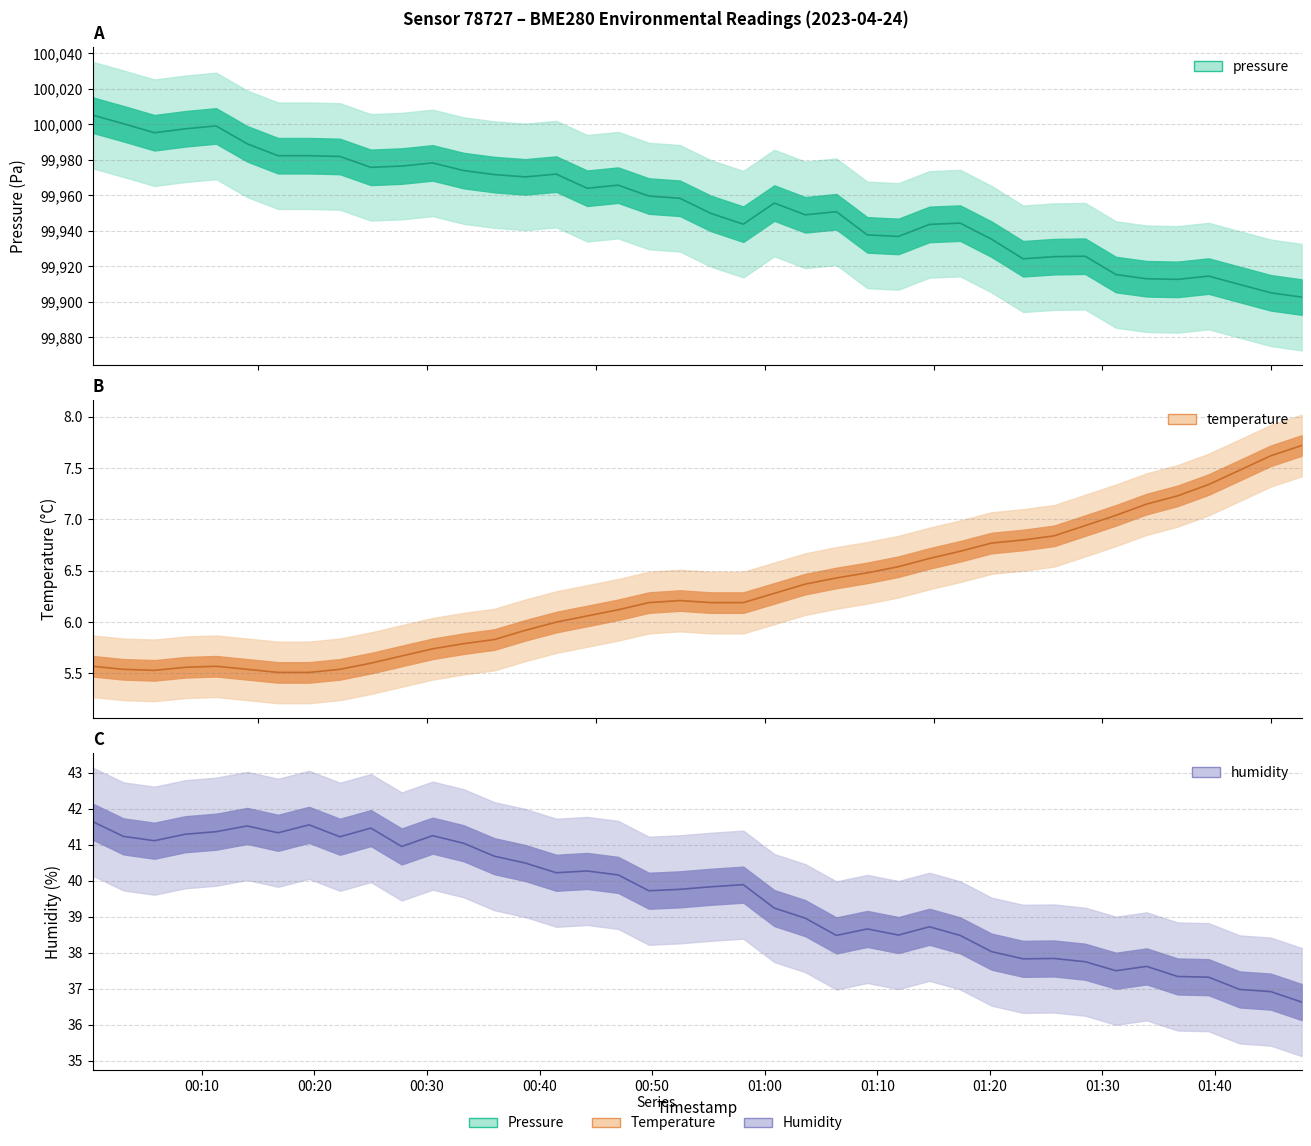

Reading left to right, transcribe all the data shown in this chart.

pressure: 2023-04-24T00:00:18=100005.2	2023-04-24T00:03:02=100000.4	2023-04-24T00:05:47=99995.3	2023-04-24T00:08:32=99997.5	2023-04-24T00:11:16=99999.2	2023-04-24T00:14:02=99989.1	2023-04-24T00:16:46=99982.4	2023-04-24T00:19:31=99982.4	2023-04-24T00:22:16=99981.9	2023-04-24T00:25:01=99975.8	2023-04-24T00:27:45=99976.5	2023-04-24T00:30:30=99978.3	2023-04-24T00:33:15=99974.0	2023-04-24T00:35:59=99971.7	2023-04-24T00:38:44=99970.4	2023-04-24T00:41:29=99972.0	2023-04-24T00:44:14=99964.0	2023-04-24T00:46:59=99965.8	2023-04-24T00:49:43=99959.6	2023-04-24T00:52:28=99958.4	2023-04-24T00:55:12=99949.9	2023-04-24T00:58:06=99943.8	2023-04-24T01:00:51=99955.7	2023-04-24T01:03:36=99949.1	2023-04-24T01:06:22=99950.8	2023-04-24T01:09:07=99937.8	2023-04-24T01:11:53=99936.9	2023-04-24T01:14:38=99943.7	2023-04-24T01:17:22=99944.4	2023-04-24T01:20:09=99935.3	2023-04-24T01:22:57=99924.3	2023-04-24T01:25:42=99925.5	2023-04-24T01:28:28=99925.8	2023-04-24T01:31:12=99915.4	2023-04-24T01:33:56=99913.0	2023-04-24T01:36:41=99912.7	2023-04-24T01:39:26=99914.5	2023-04-24T01:42:12=99909.8	2023-04-24T01:44:57=99905.1	2023-04-24T01:47:42=99902.7
temperature: 2023-04-24T00:00:18=5.6	2023-04-24T00:03:02=5.5	2023-04-24T00:05:47=5.5	2023-04-24T00:08:32=5.6	2023-04-24T00:11:16=5.6	2023-04-24T00:14:02=5.5	2023-04-24T00:16:46=5.5	2023-04-24T00:19:31=5.5	2023-04-24T00:22:16=5.5	2023-04-24T00:25:01=5.6	2023-04-24T00:27:45=5.7	2023-04-24T00:30:30=5.7	2023-04-24T00:33:15=5.8	2023-04-24T00:35:59=5.8	2023-04-24T00:38:44=5.9	2023-04-24T00:41:29=6.0	2023-04-24T00:44:14=6.1	2023-04-24T00:46:59=6.1	2023-04-24T00:49:43=6.2	2023-04-24T00:52:28=6.2	2023-04-24T00:55:12=6.2	2023-04-24T00:58:06=6.2	2023-04-24T01:00:51=6.3	2023-04-24T01:03:36=6.4	2023-04-24T01:06:22=6.4	2023-04-24T01:09:07=6.5	2023-04-24T01:11:53=6.5	2023-04-24T01:14:38=6.6	2023-04-24T01:17:22=6.7	2023-04-24T01:20:09=6.8	2023-04-24T01:22:57=6.8	2023-04-24T01:25:42=6.8	2023-04-24T01:28:28=6.9	2023-04-24T01:31:12=7.0	2023-04-24T01:33:56=7.2	2023-04-24T01:36:41=7.2	2023-04-24T01:39:26=7.3	2023-04-24T01:42:12=7.5	2023-04-24T01:44:57=7.6	2023-04-24T01:47:42=7.7
humidity: 2023-04-24T00:00:18=41.6	2023-04-24T00:03:02=41.2	2023-04-24T00:05:47=41.1	2023-04-24T00:08:32=41.3	2023-04-24T00:11:16=41.4	2023-04-24T00:14:02=41.5	2023-04-24T00:16:46=41.3	2023-04-24T00:19:31=41.5	2023-04-24T00:22:16=41.2	2023-04-24T00:25:01=41.5	2023-04-24T00:27:45=41.0	2023-04-24T00:30:30=41.2	2023-04-24T00:33:15=41.0	2023-04-24T00:35:59=40.7	2023-04-24T00:38:44=40.5	2023-04-24T00:41:29=40.2	2023-04-24T00:44:14=40.3	2023-04-24T00:46:59=40.2	2023-04-24T00:49:43=39.7	2023-04-24T00:52:28=39.8	2023-04-24T00:55:12=39.8	2023-04-24T00:58:06=39.9	2023-04-24T01:00:51=39.2	2023-04-24T01:03:36=39.0	2023-04-24T01:06:22=38.5	2023-04-24T01:09:07=38.7	2023-04-24T01:11:53=38.5	2023-04-24T01:14:38=38.7	2023-04-24T01:17:22=38.5	2023-04-24T01:20:09=38.0	2023-04-24T01:22:57=37.8	2023-04-24T01:25:42=37.8	2023-04-24T01:28:28=37.8	2023-04-24T01:31:12=37.5	2023-04-24T01:33:56=37.6	2023-04-24T01:36:41=37.3	2023-04-24T01:39:26=37.3	2023-04-24T01:42:12=37.0	2023-04-24T01:44:57=36.9	2023-04-24T01:47:42=36.6